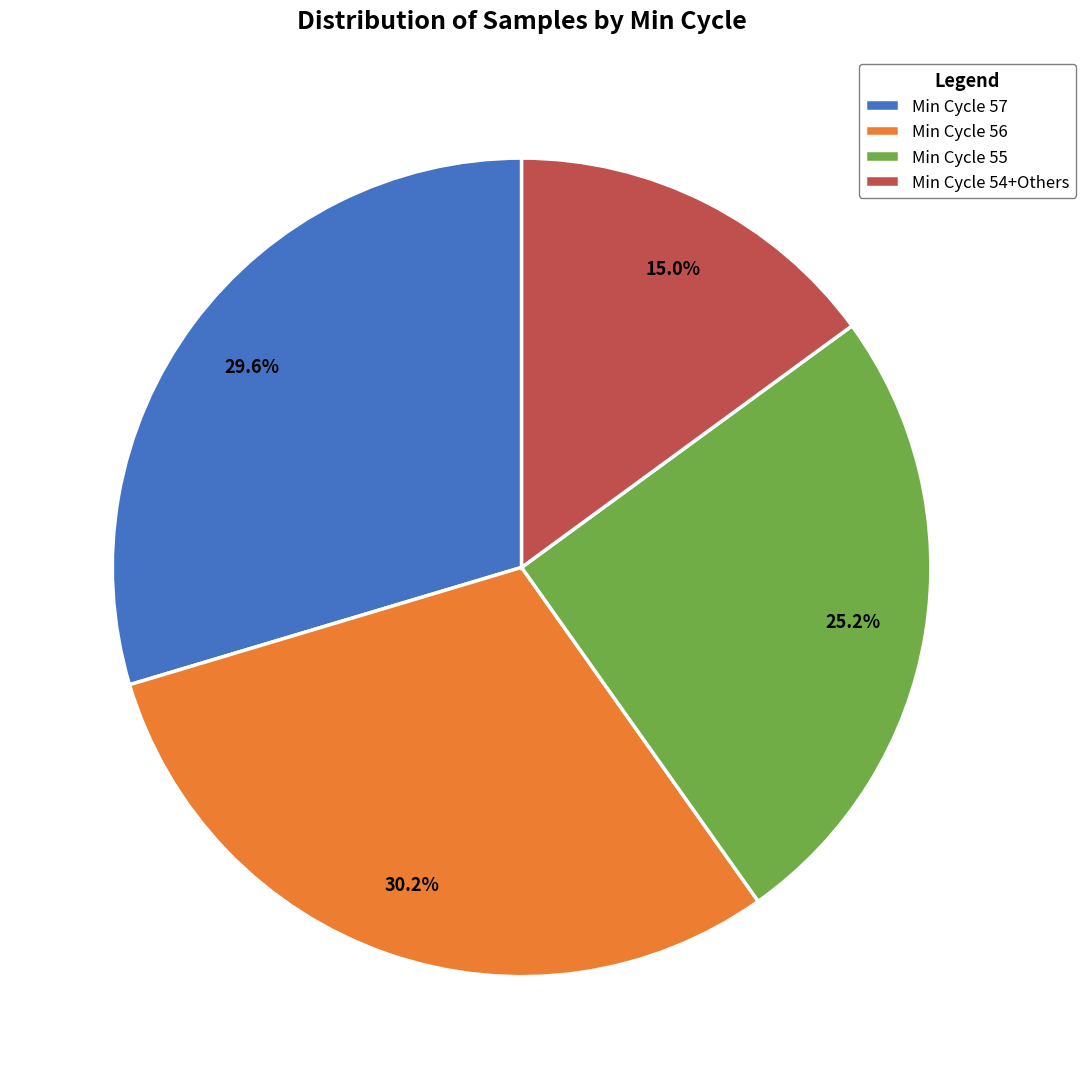

Approximately how many times larger is the value at Min Cycle 57 compared to Min Cycle 56?

1.0